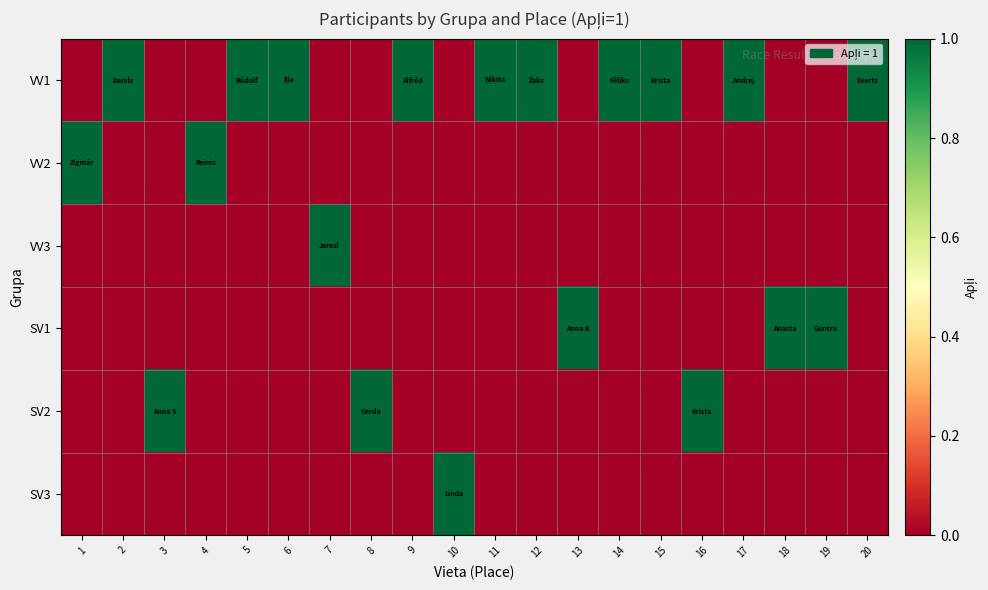

Which series has the largest range (max minus min)?

VV1